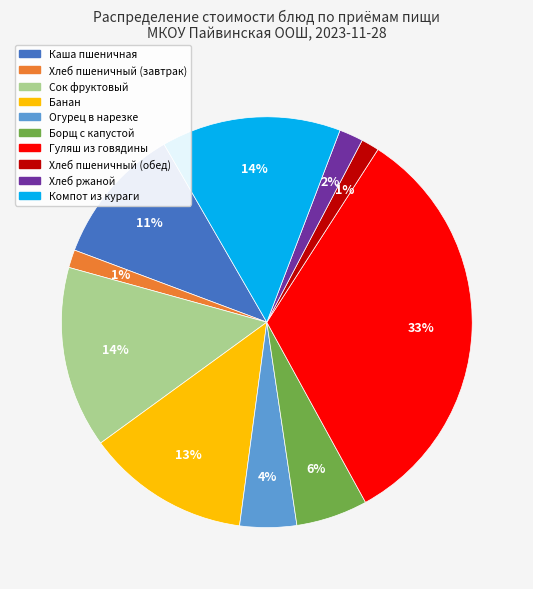

Which slice is the largest?

Гуляш из говядины